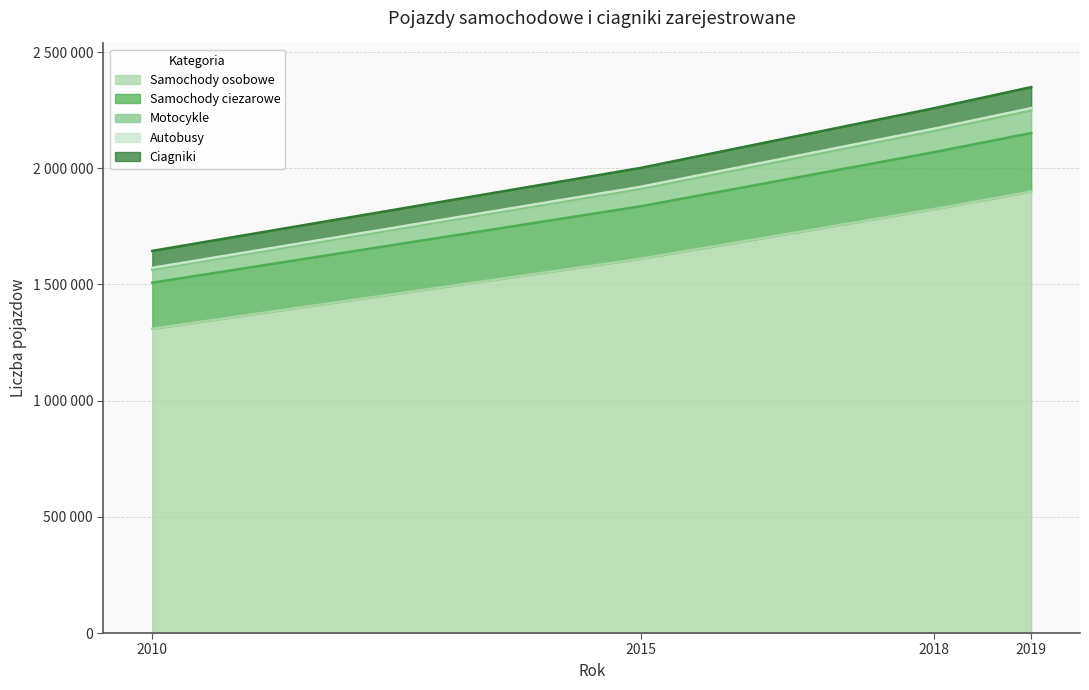

What is the maximum value shown in the chart?

2349057